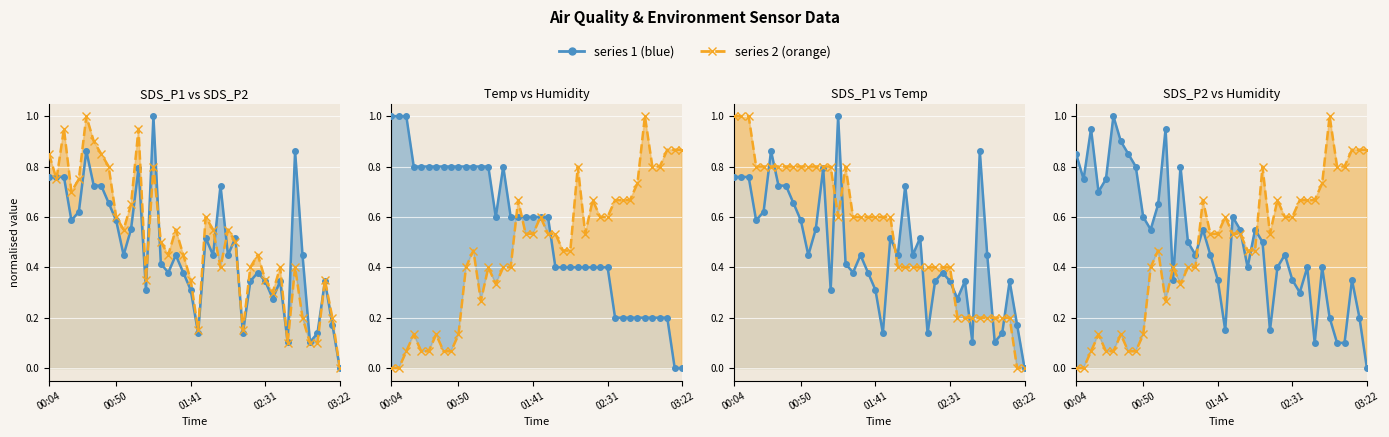

In Humidity, how many points are lower than both neighbors (excluding endpoints)?

3